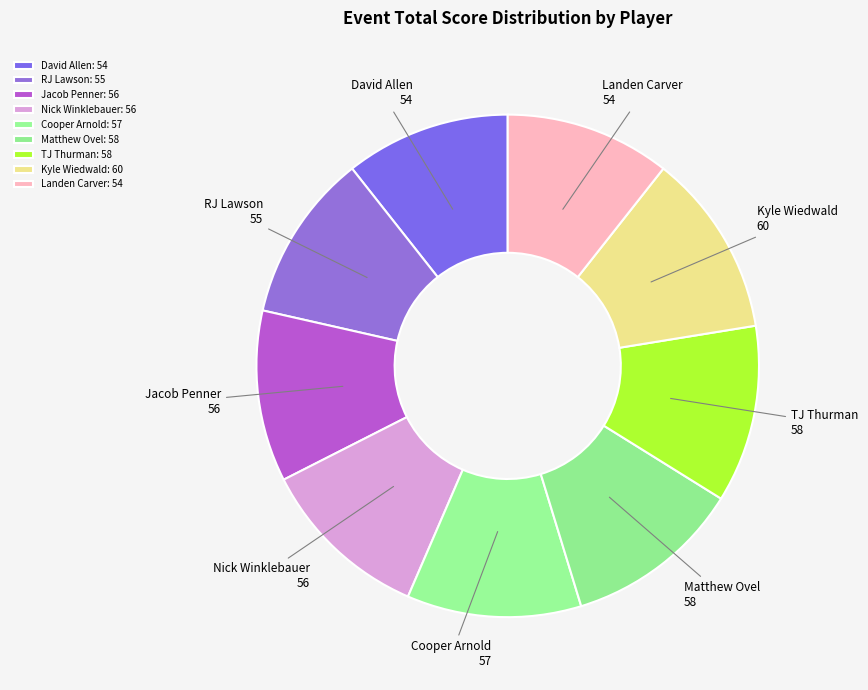

Count the number of slices in the pie.

9